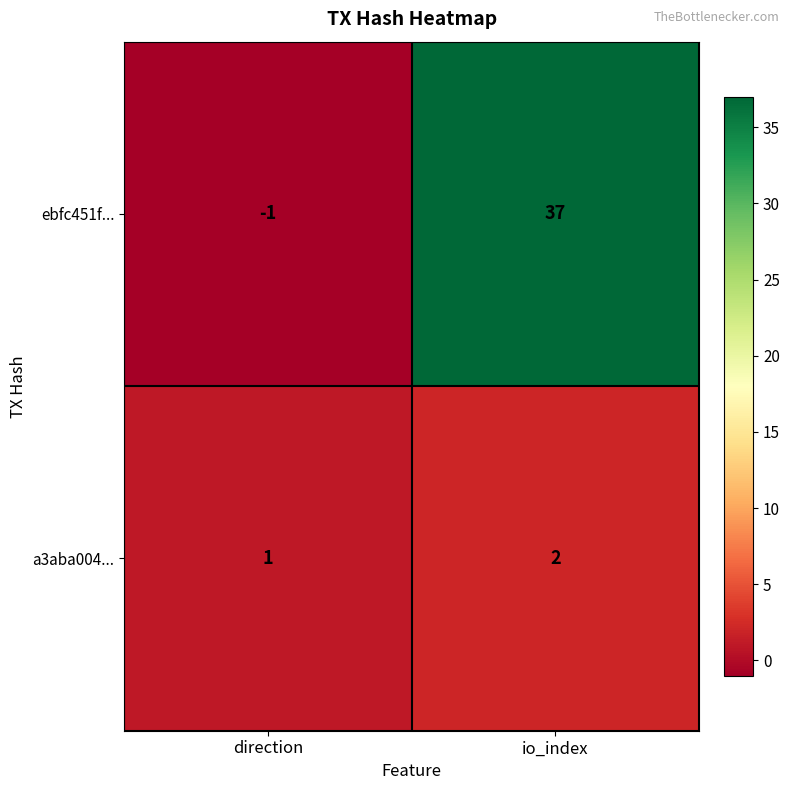

Reading left to right, list all the values displayed in this chart.

ebfc451f...: -1	37
a3aba004...: 1	2